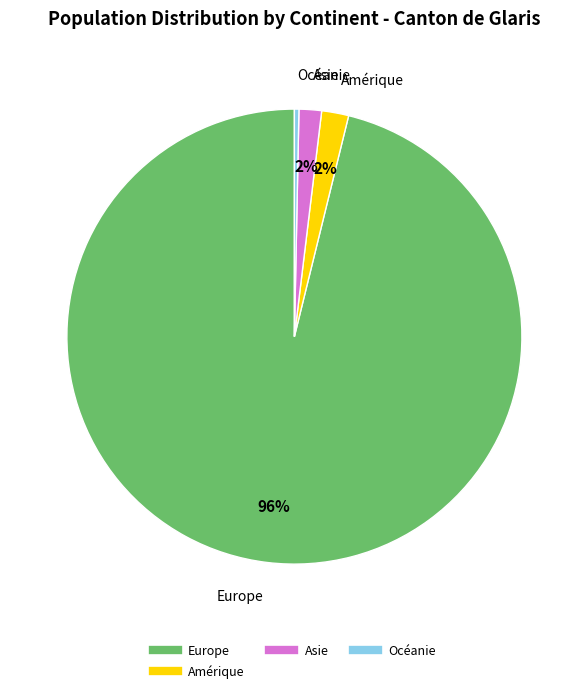

Is there a majority slice in this chart?

Yes